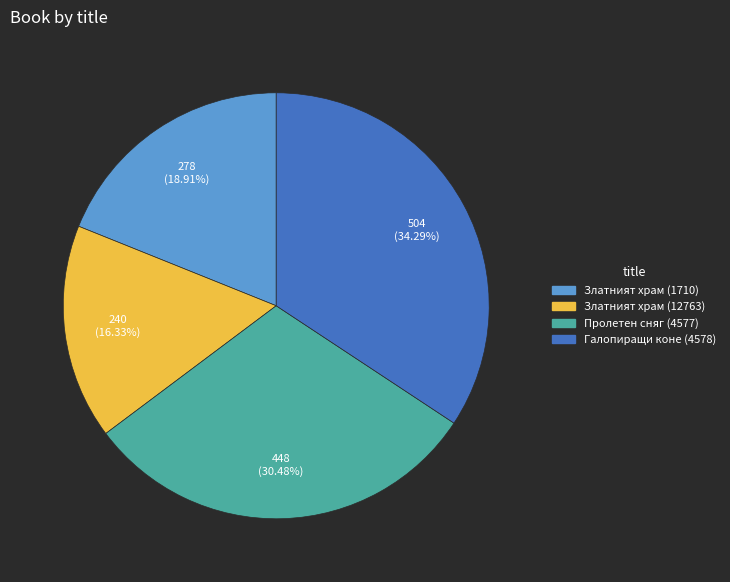

To the nearest percent, what portion does Златният храм (12763) represent?

16%